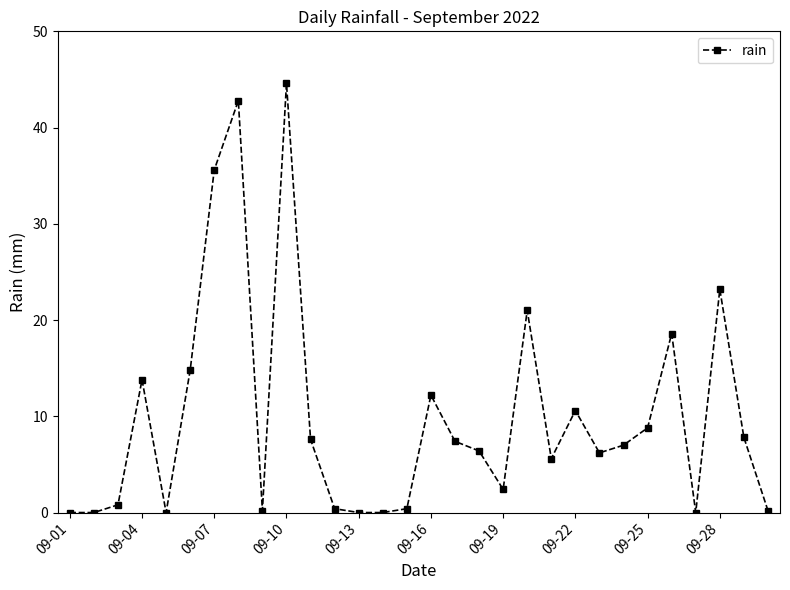

What is the difference between the second highest and second lowest values?

42.8